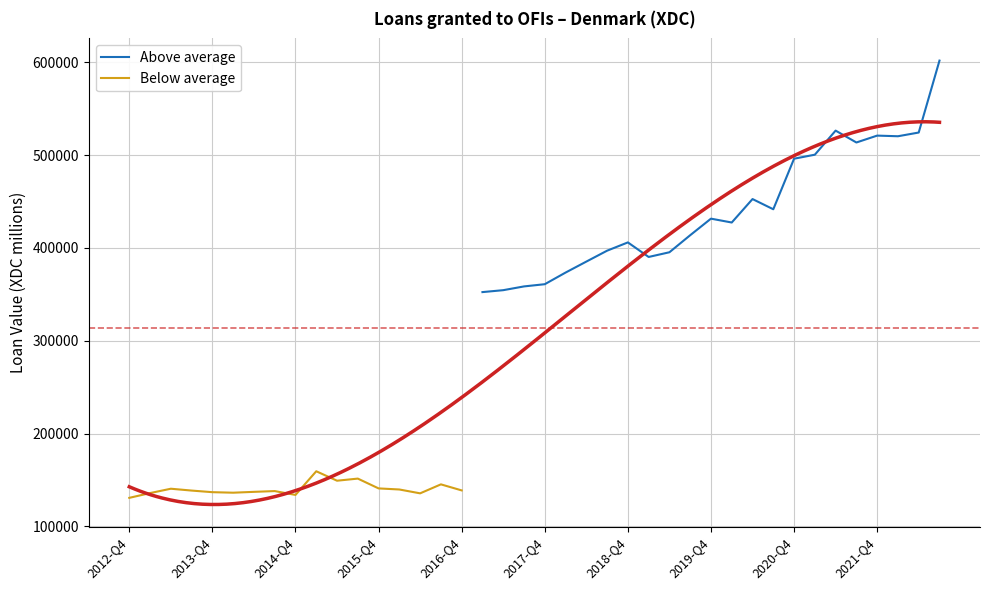

True or false: Below average has a value of 130655.0 at 2012-Q4.

True